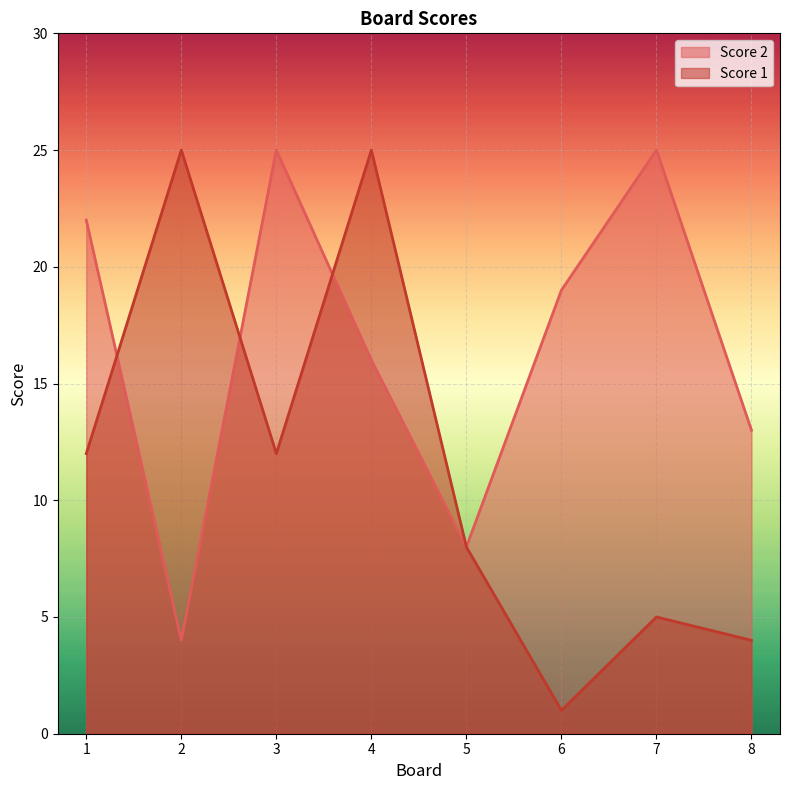

Which series has the largest total across all categories?

Score 2